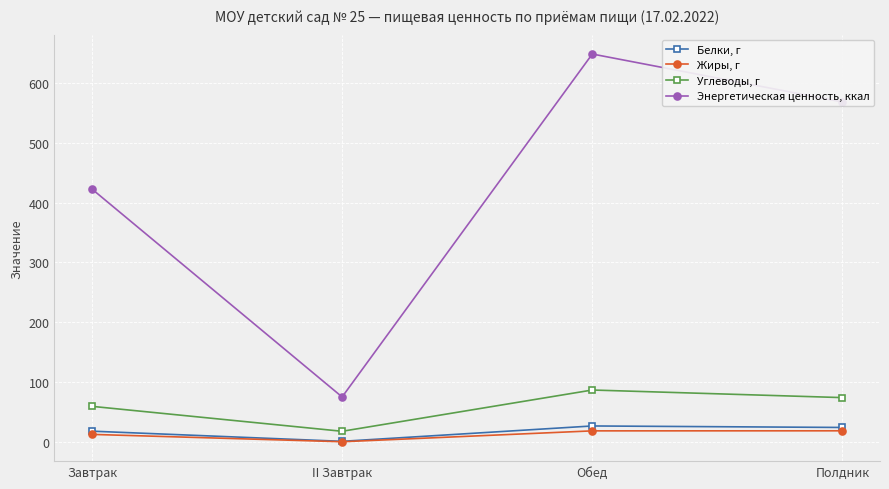

How many lines are shown in the chart?

4